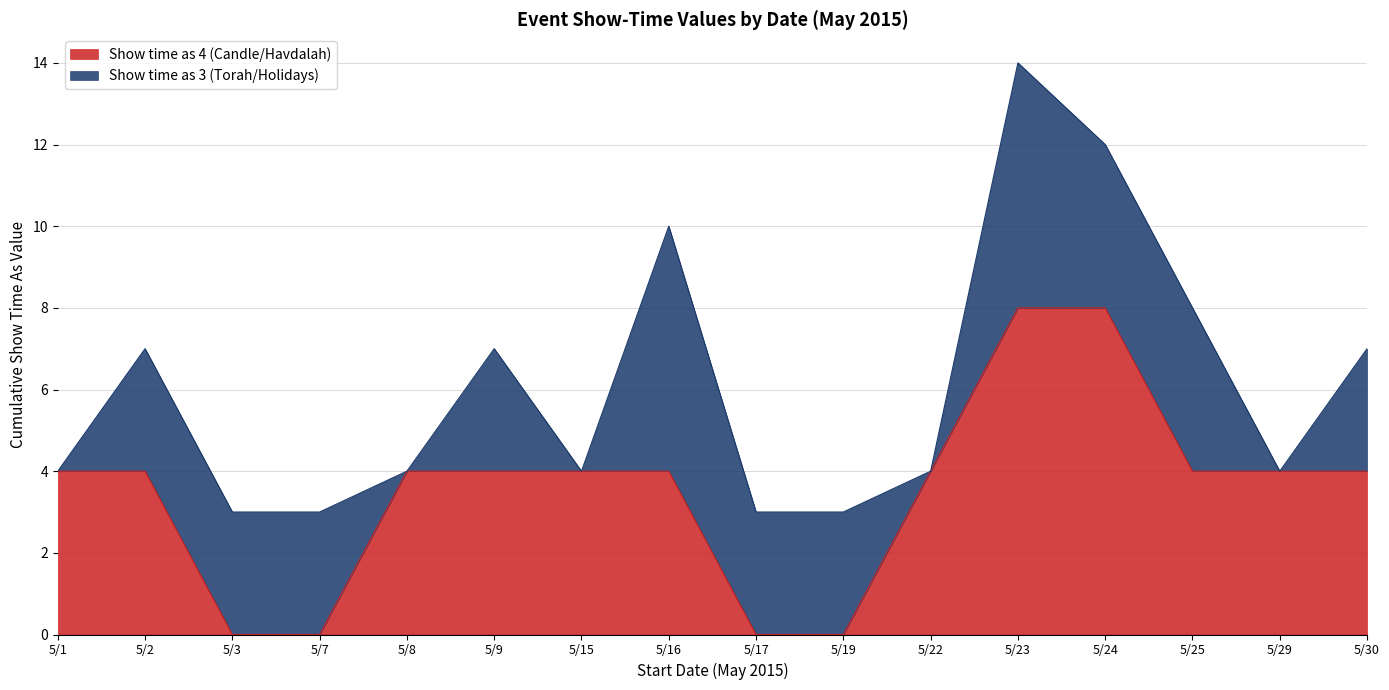

Rank the categories by value from highest to lowest.

5/23, 5/24, 5/1, 5/2, 5/8, 5/9, 5/15, 5/16, 5/22, 5/25, 5/29, 5/30, 5/3, 5/7, 5/17, 5/19